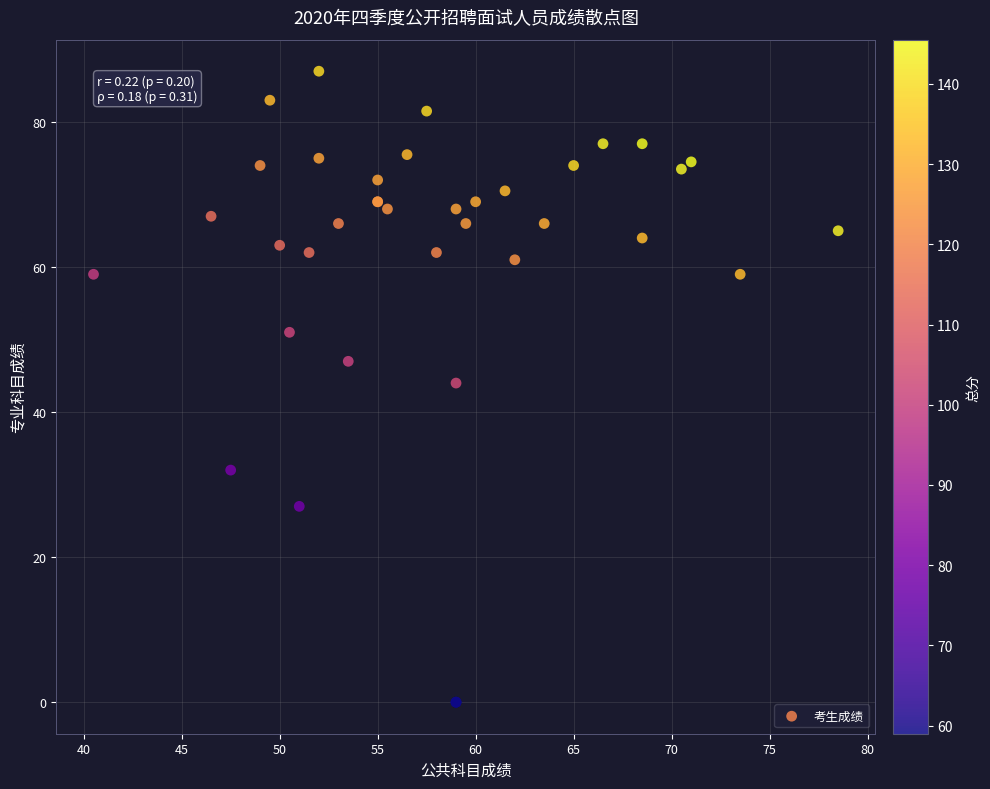

What Y value in the scatter plot is closest to 43?

44.0